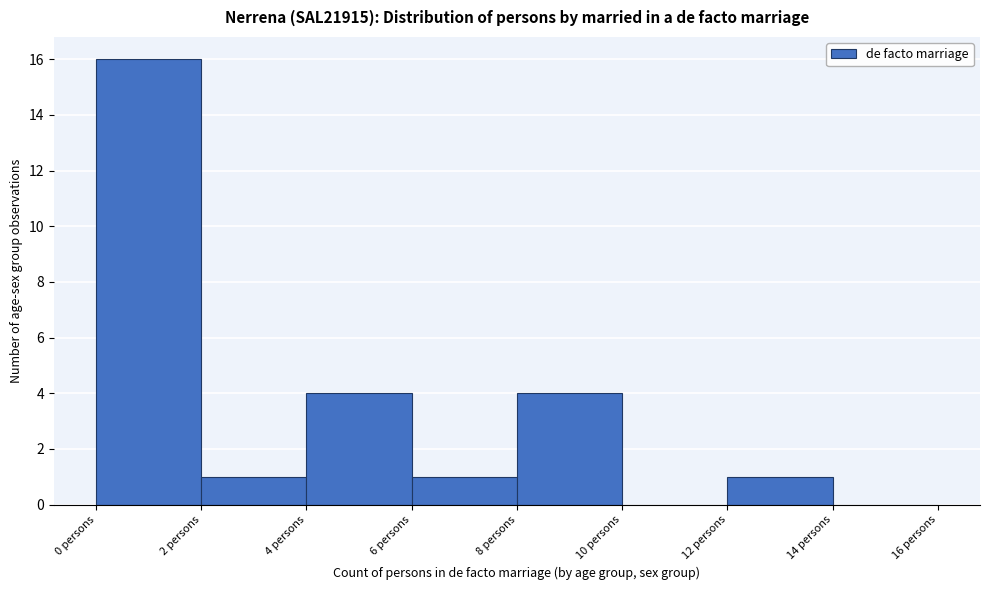

Which range on the x-axis has the tallest bar?

0 to 2